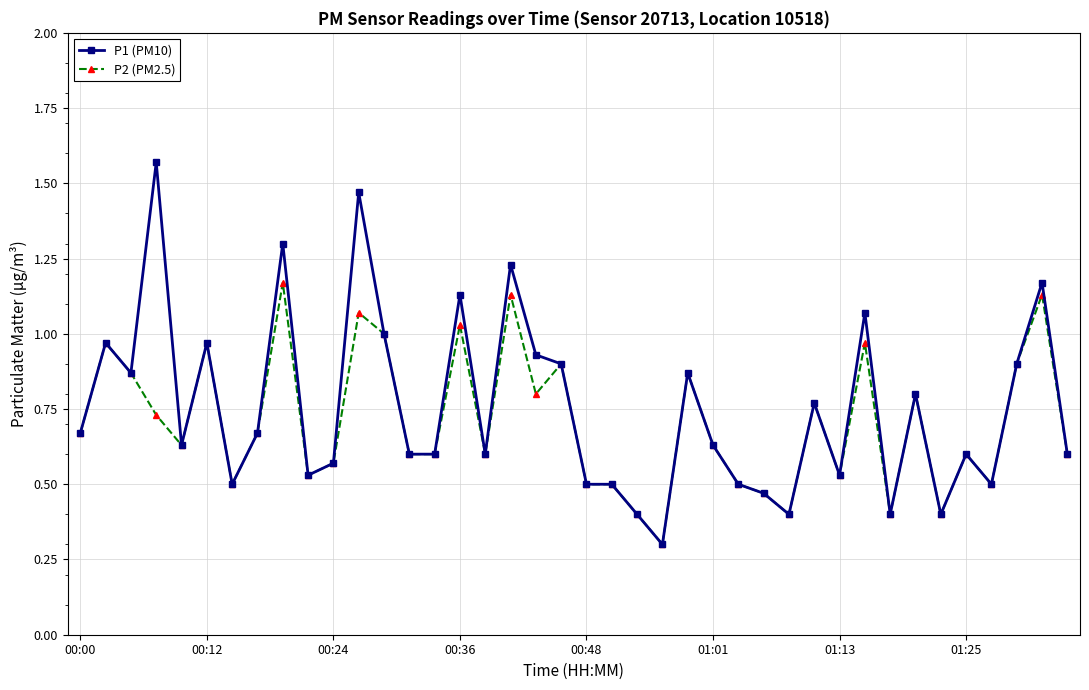

Does the chart have visible grid lines?

Yes